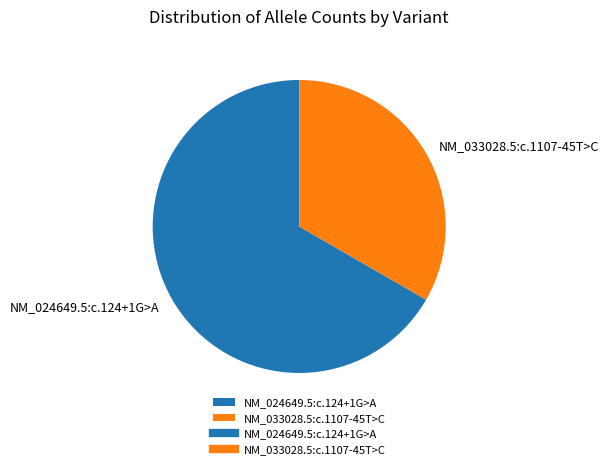

Do NM_024649.5:c.124+1G>A and NM_033028.5:c.1107-45T>C together represent more than half of the pie?

Yes